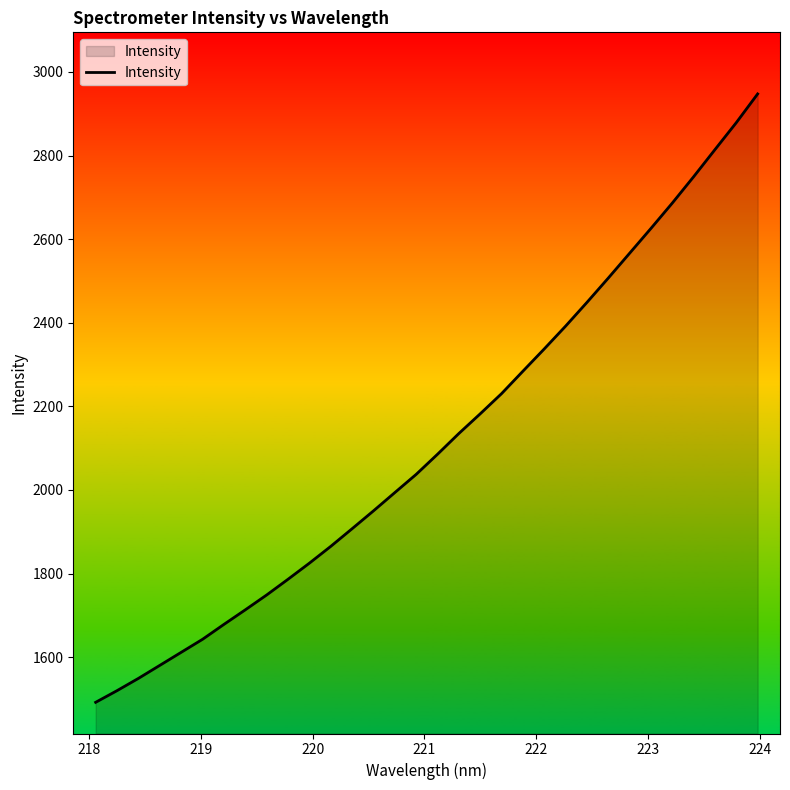

What is the average value?

2117.7